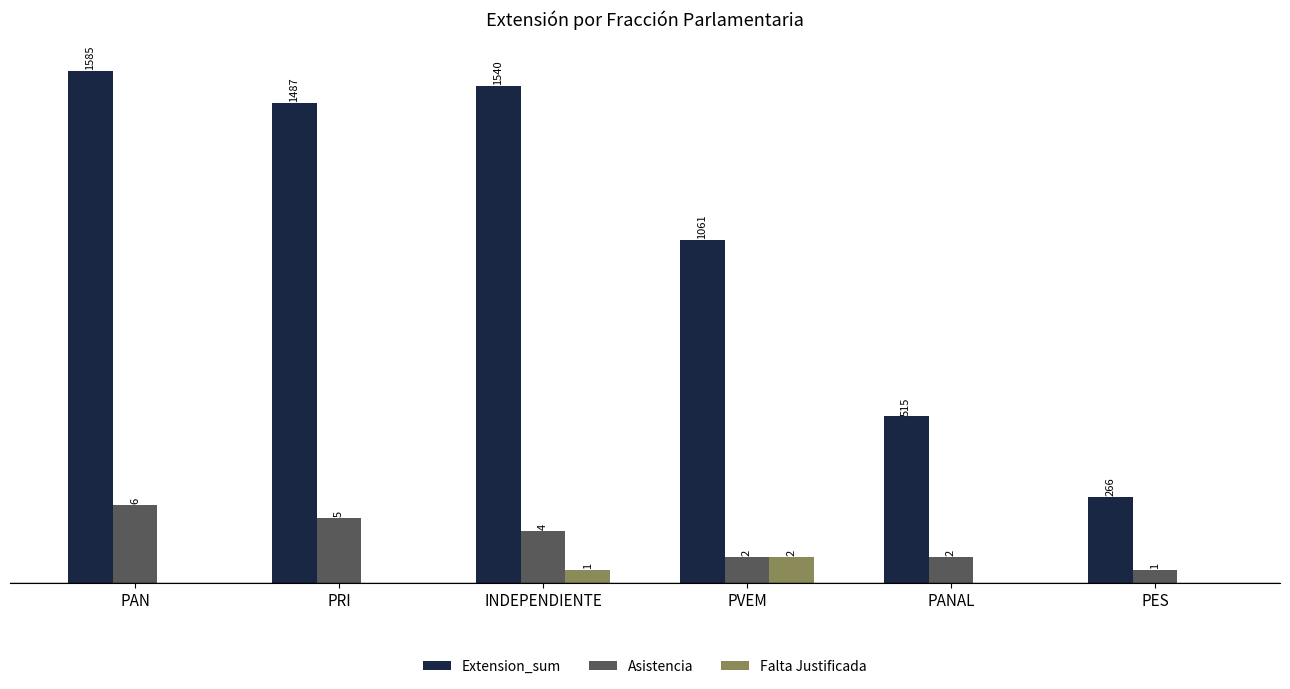

Which series has the largest total across all categories?

Extension_sum